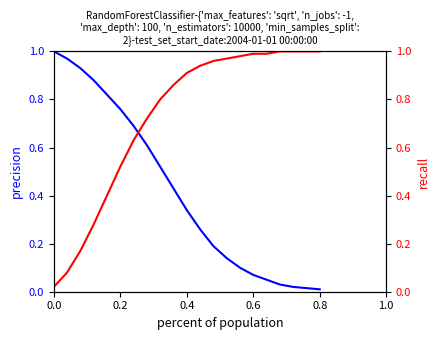

What are all the series names shown in the legend?

precision, recall